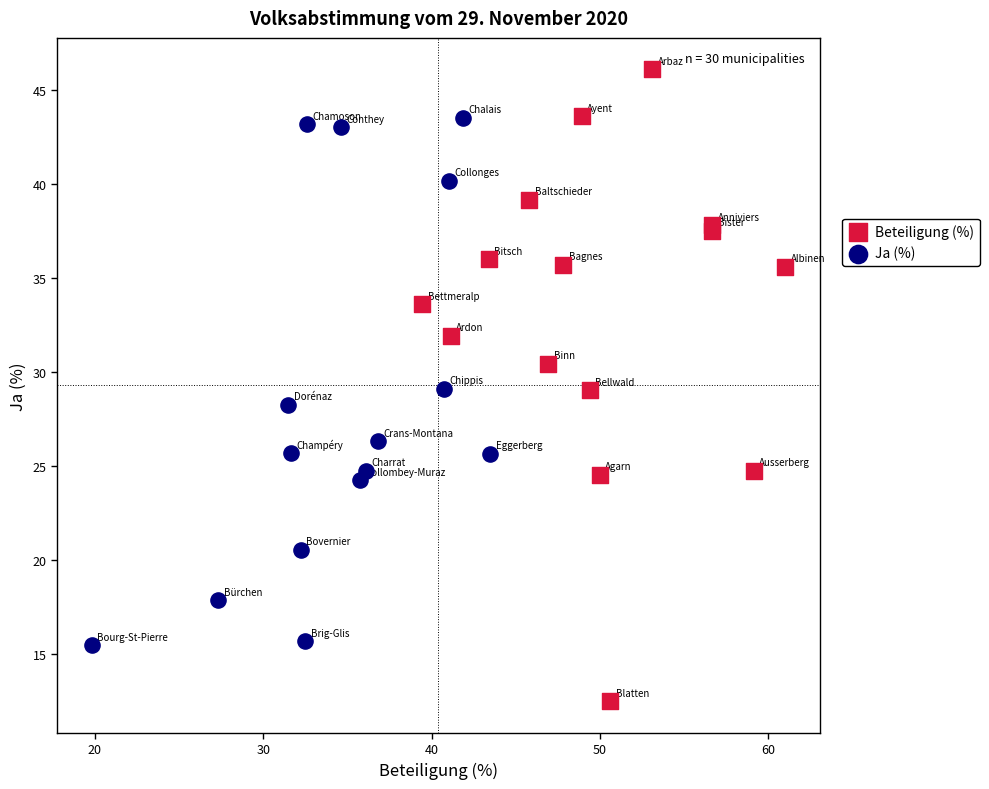

Which series reaches the minimum Y coordinate?

Beteiligung (%)